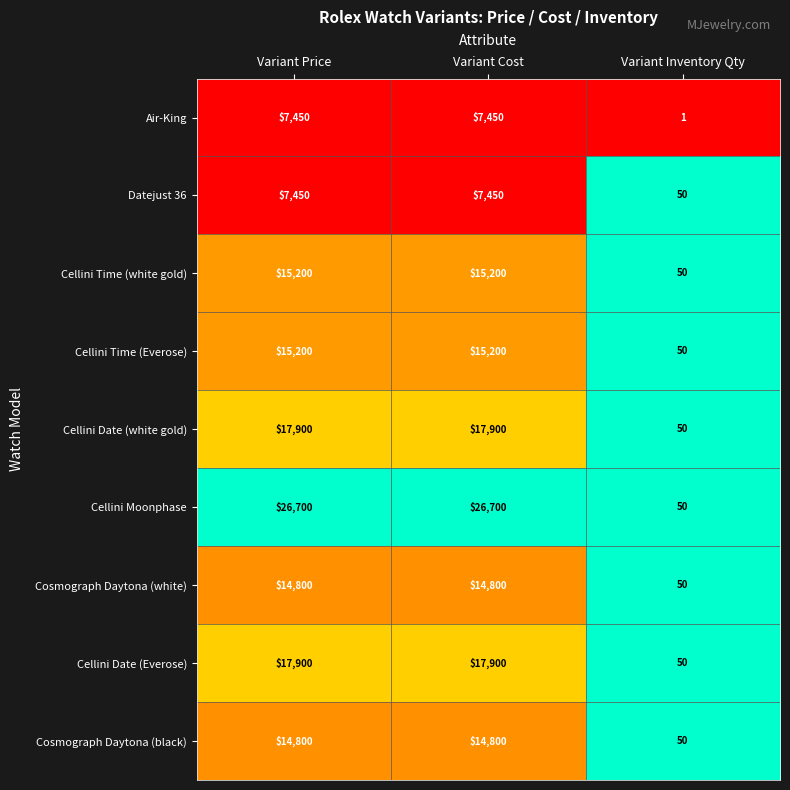

The Air-King series shows 7450 at Variant Price. True or false?

True